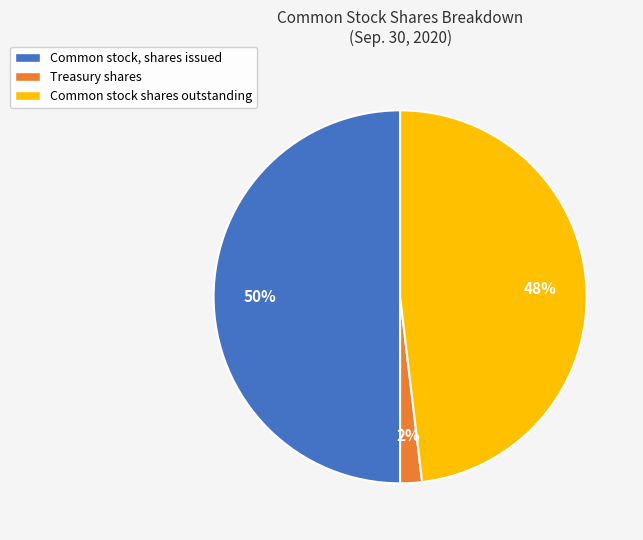

To the nearest percent, what is the average slice percentage?

33%